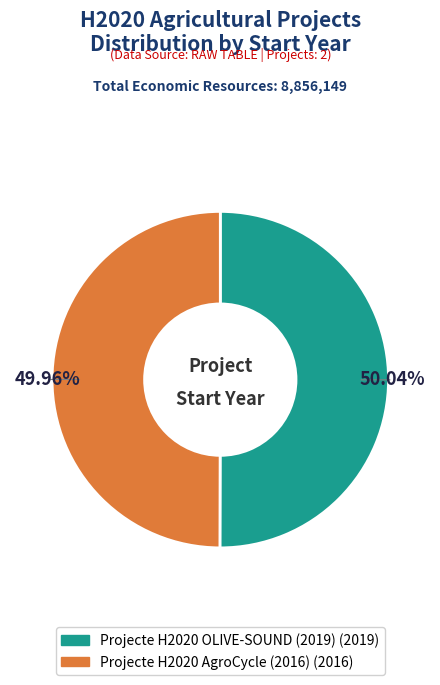

What percentage is the Projecte H2020 AgroCycle (2016) slice, to the nearest percent?

50%